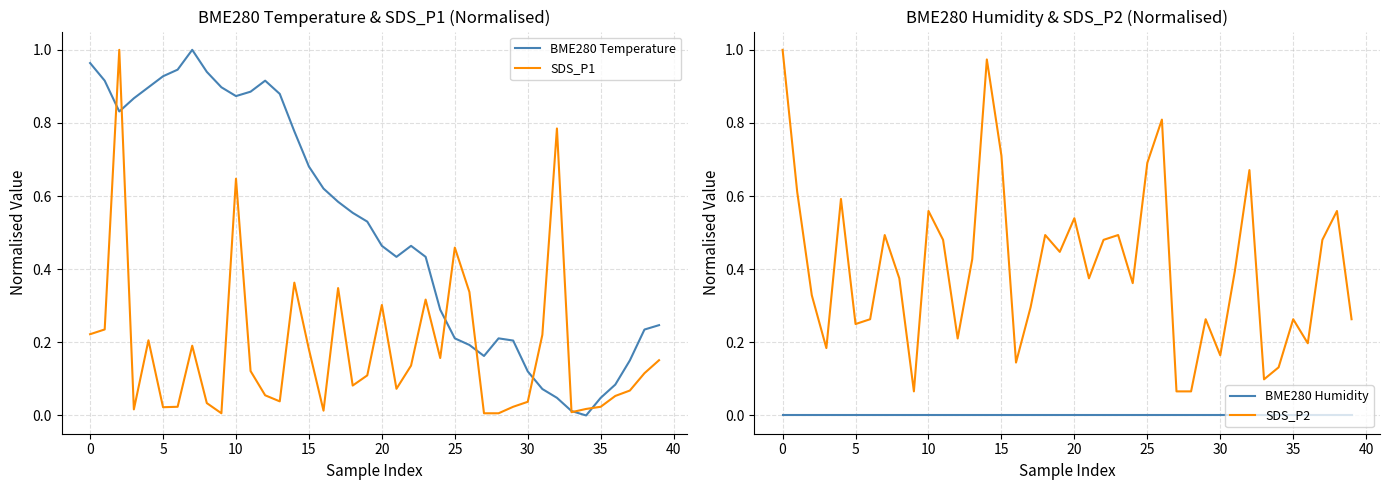

List the series in order of their peak value, highest first.

SDS_P1, SDS_P2, BME280 Temperature, BME280 Humidity